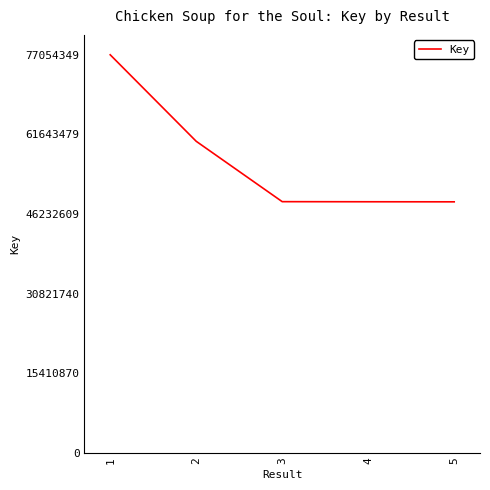

What is the maximum value shown in the chart?

77054349